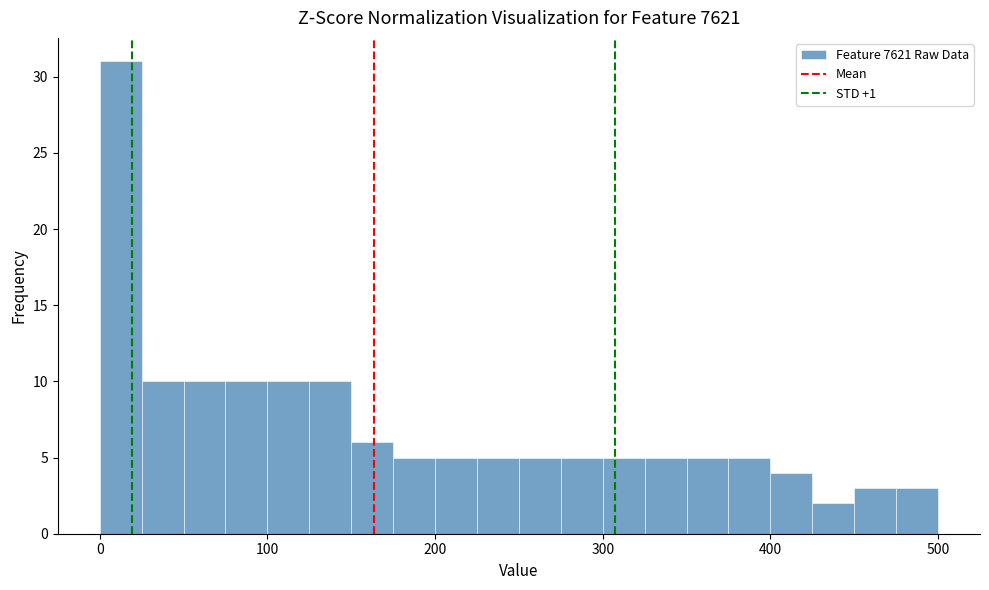

Around what value on the x-axis is the tallest bar? Give the approximate position of its centre, as read against the axis.

10